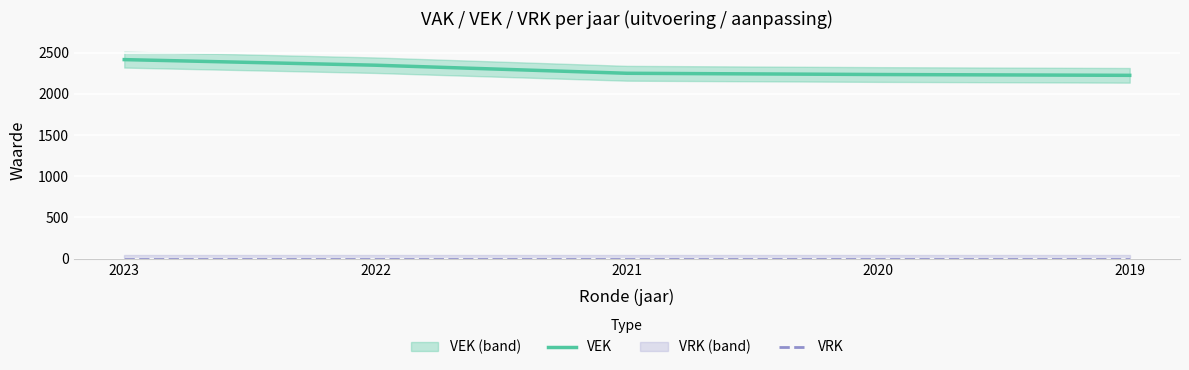

How many series are shown in this chart?

2